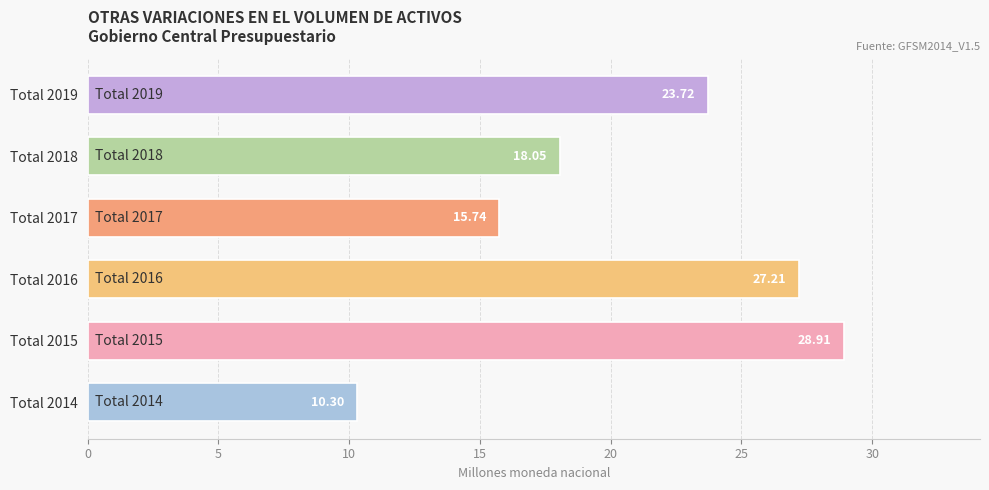

What is the difference between the second highest and second lowest values?

11.5